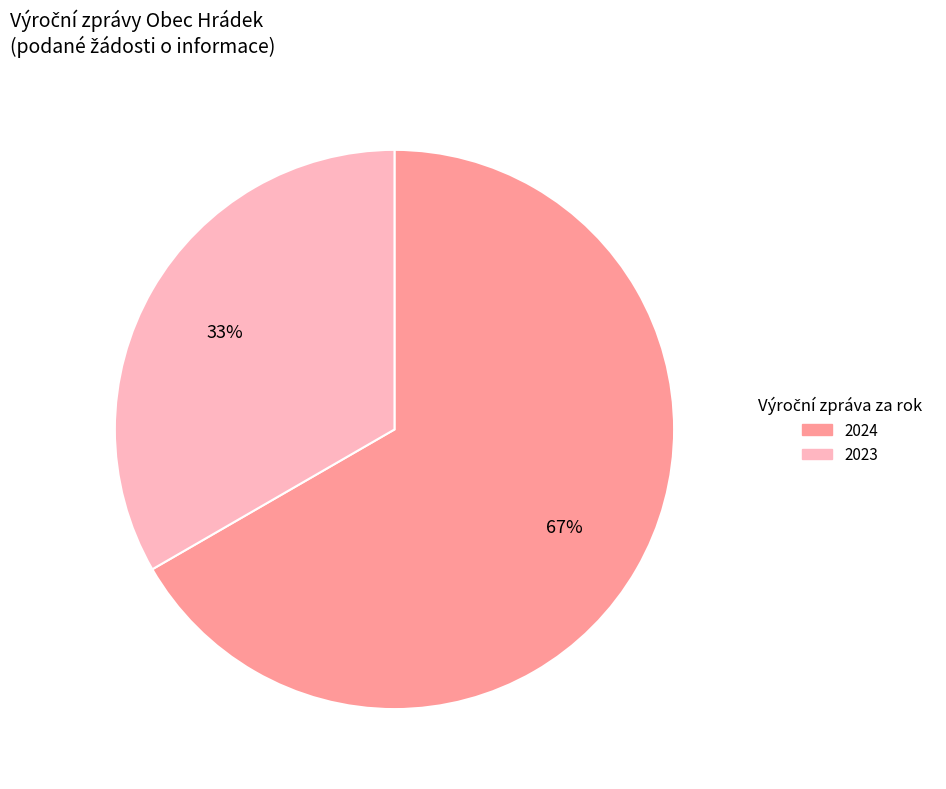

Is there any slice that represents more than half of the pie?

Yes